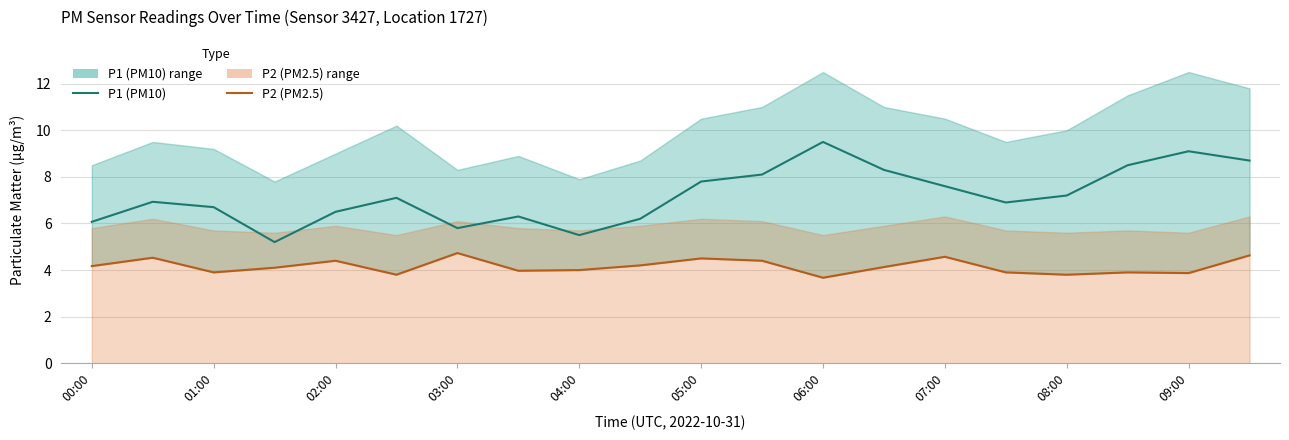

True or false: P2 (PM2.5) and P1 (PM10) cross at least once.

False